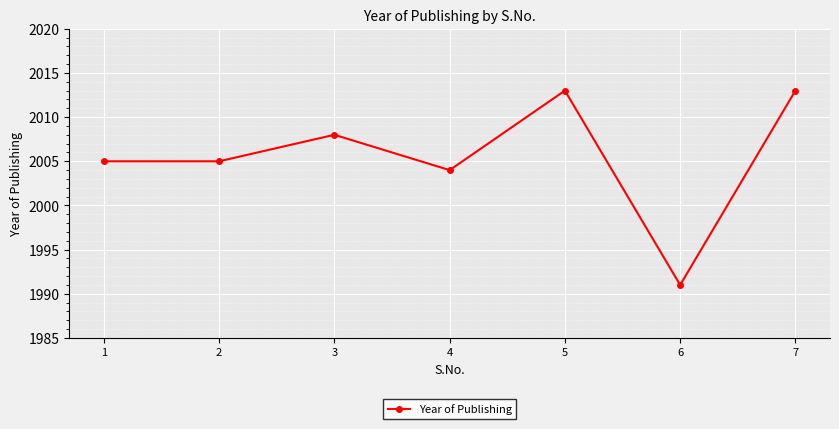

What is the value of the 3rd point from the left?

2008